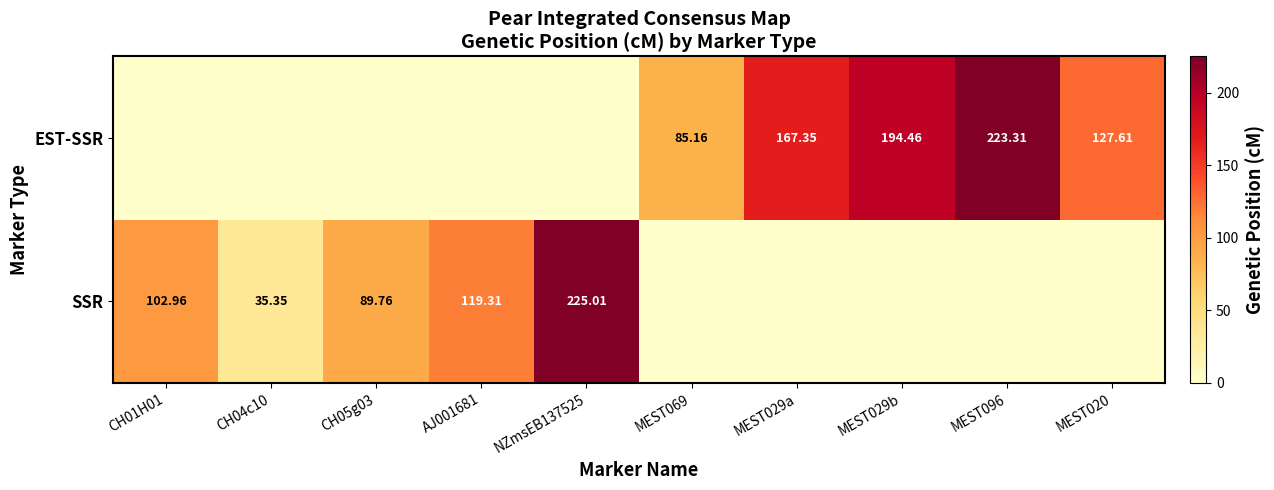

The value of EST-SSR at MEST020 is 34.4. True or false?

False